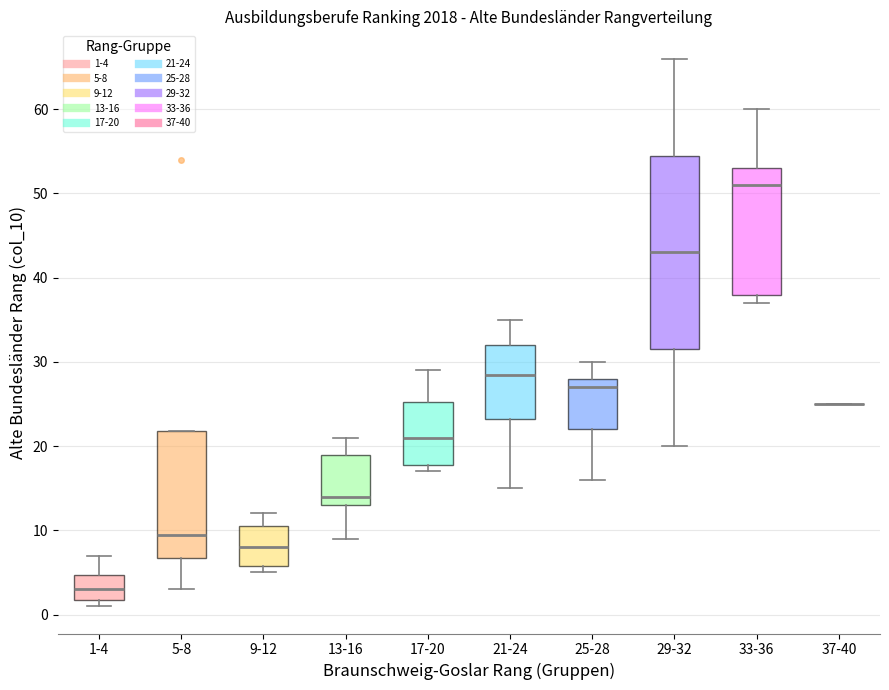

Comparing the boxes themselves (not the whiskers), which one is the tallest?

29-32